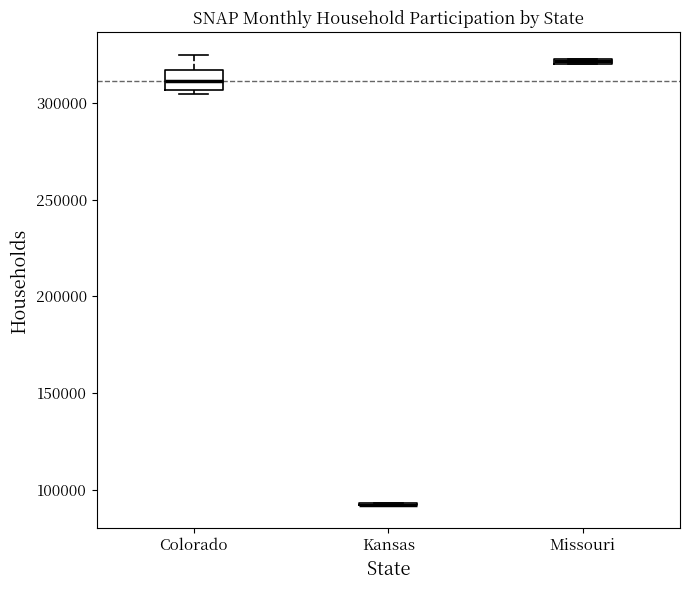

Where is the upper edge of the box for Colorado on the y-axis? The values are not printed on the chart, so give them approximately, as read against the axis.

315000